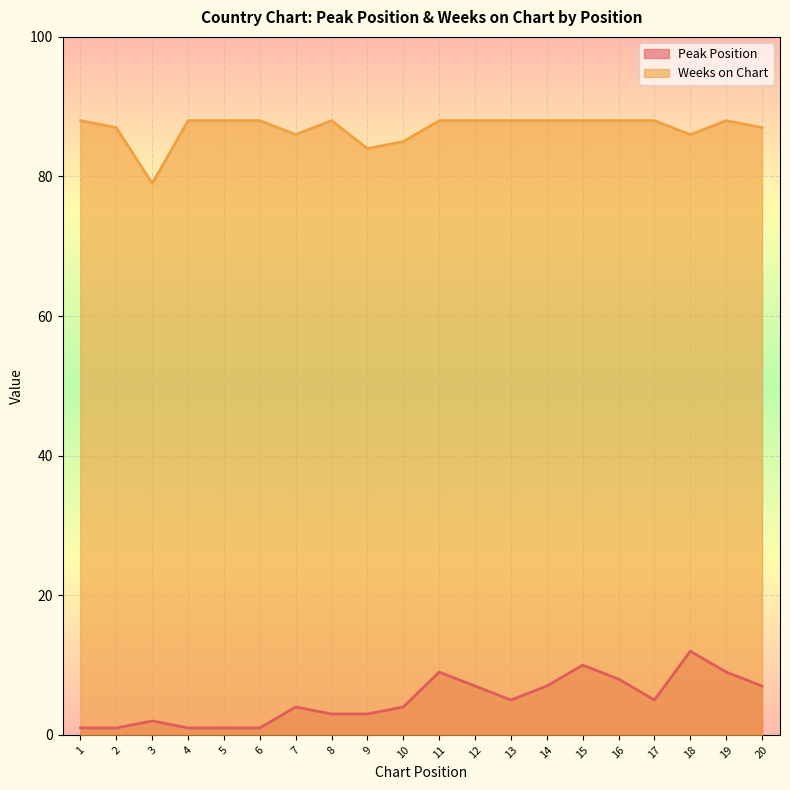

Where is Peak Position nearest to the value 6?

12